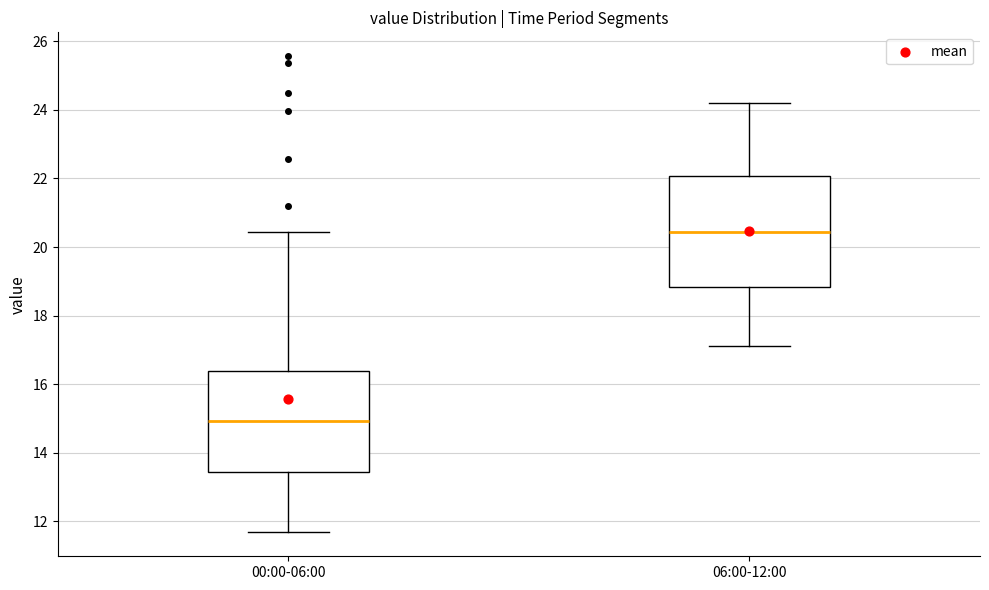

Reading left to right, transcribe this box plot: for each box, give where its median line is, the range the box spans, and where its two whiskers end, as read against the y-axis. The values are not printed on the chart, so give them approximately, as read against the axis.

00:00-06:00: median 15.0, box 13.4 to 16.4, whiskers 11.6 to 20.4
06:00-12:00: median 20.4, box 18.8 to 22.0, whiskers 17.2 to 24.2